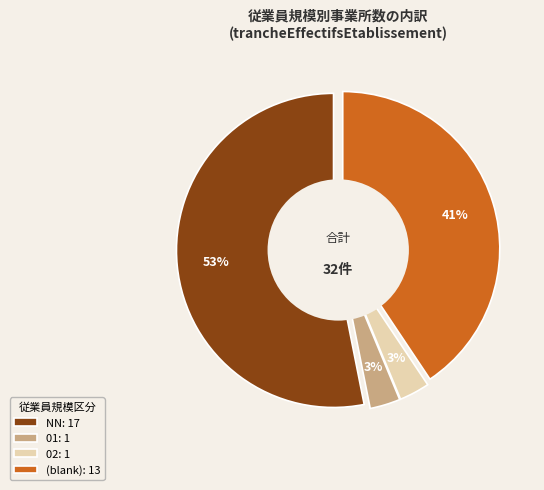

Is it true that 02 is 3% of the pie?

True